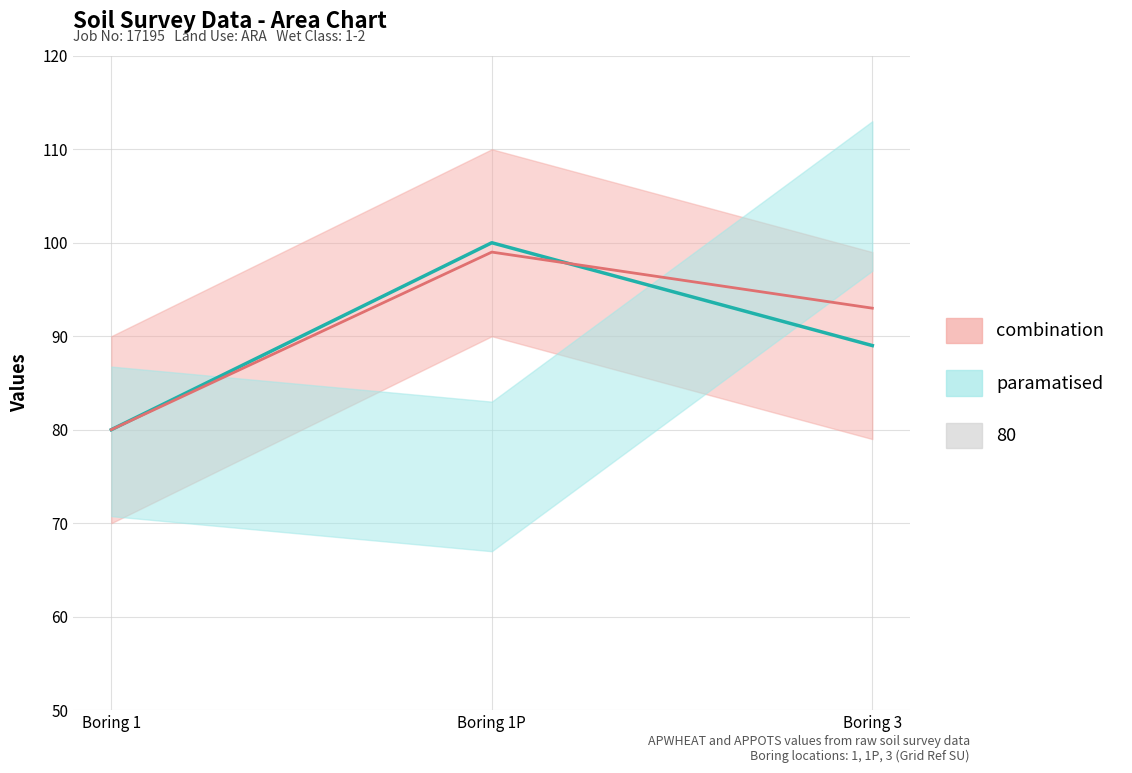

Is the value of APPOTS (mean) at Boring 1P greater than the value of APWHEAT (mean) at Boring 1?

Yes